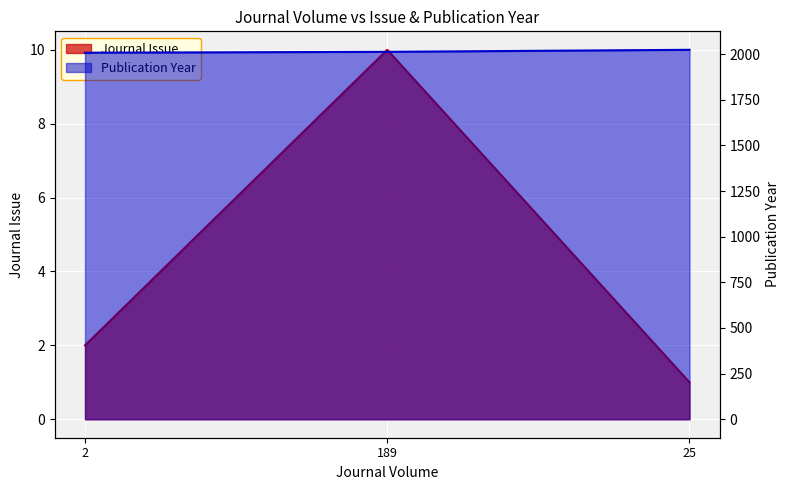

Reading left to right, transcribe all the data shown in this chart.

Journal Issue: 2	10	1
Publication Year: 2008	2013	2024